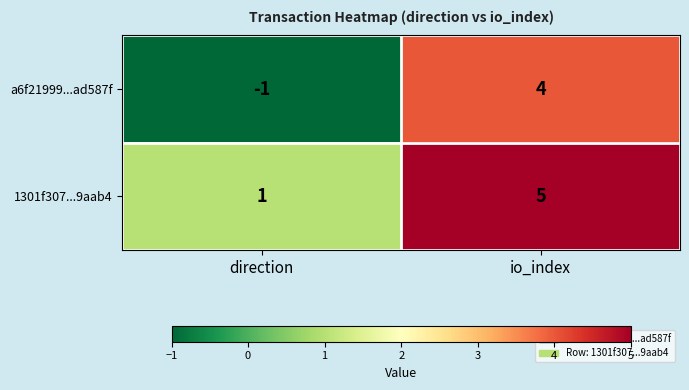

The a6f21999...ad587f series shows -1 at direction. True or false?

True